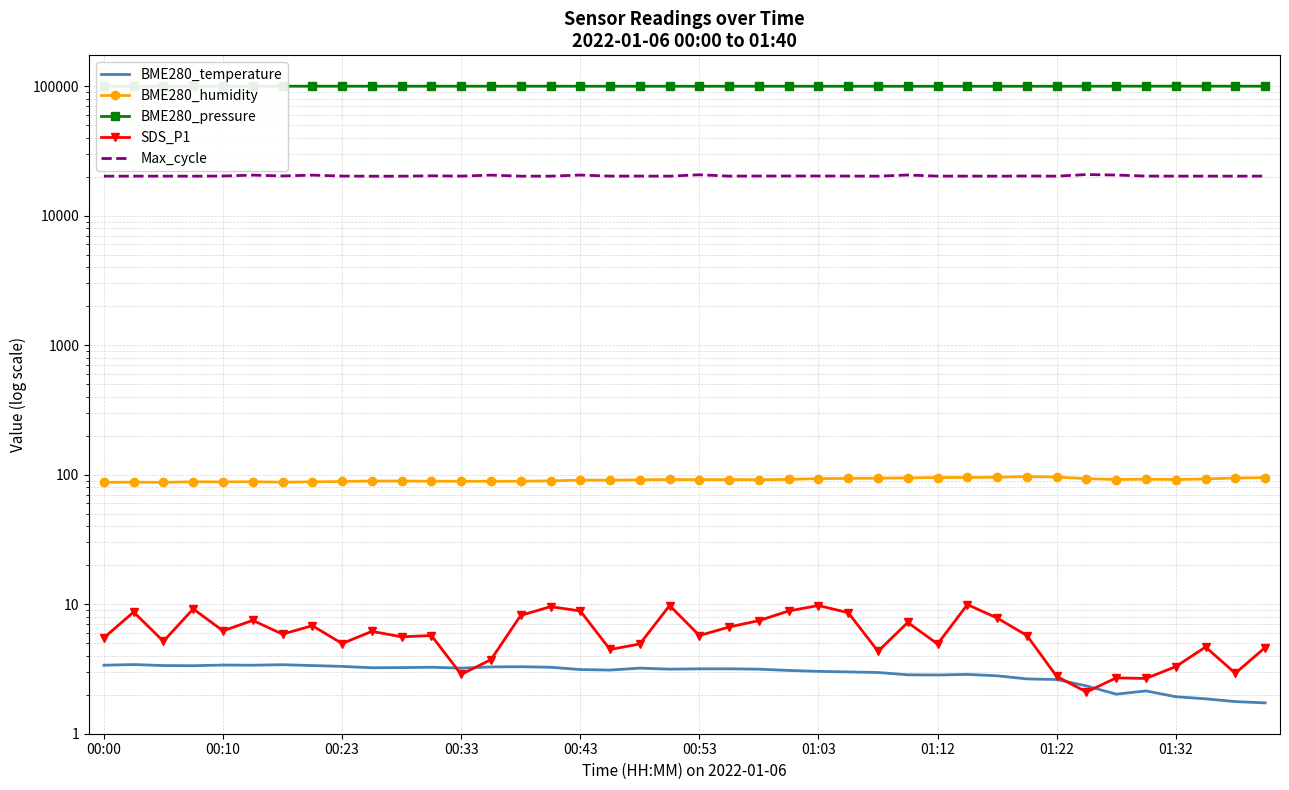

Is it true that BME280_pressure equals 99948.4 at 01:22?

True